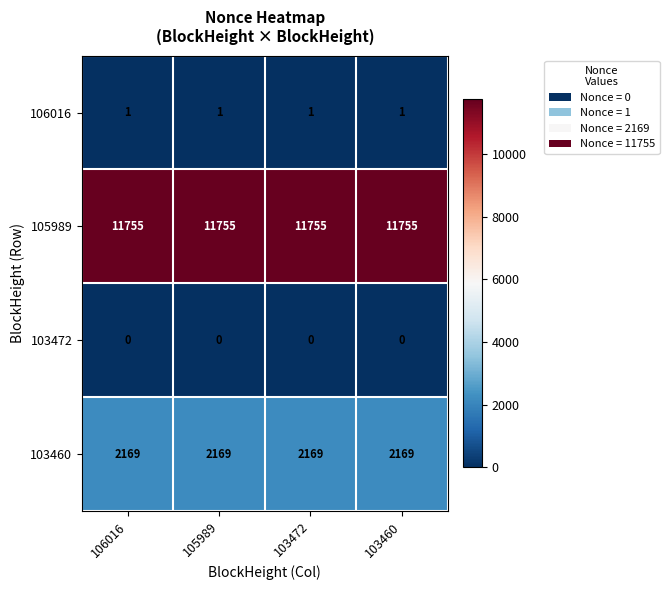

What is the lowest value of the 105989 series?

11755